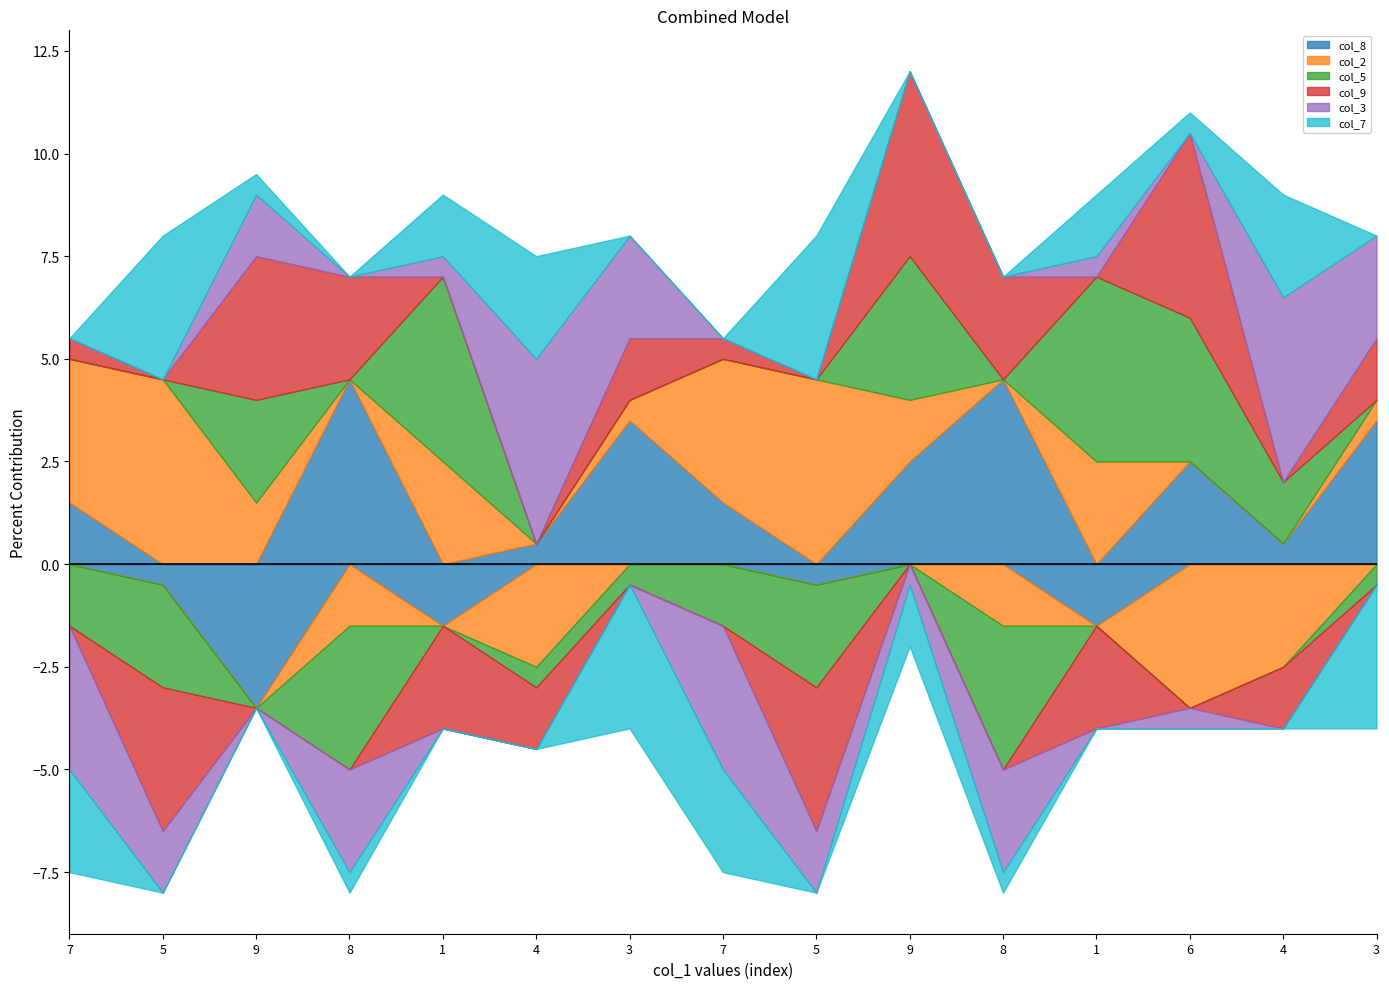

Is the value of col_3 at 6 greater than the value of col_2 at 3?

No